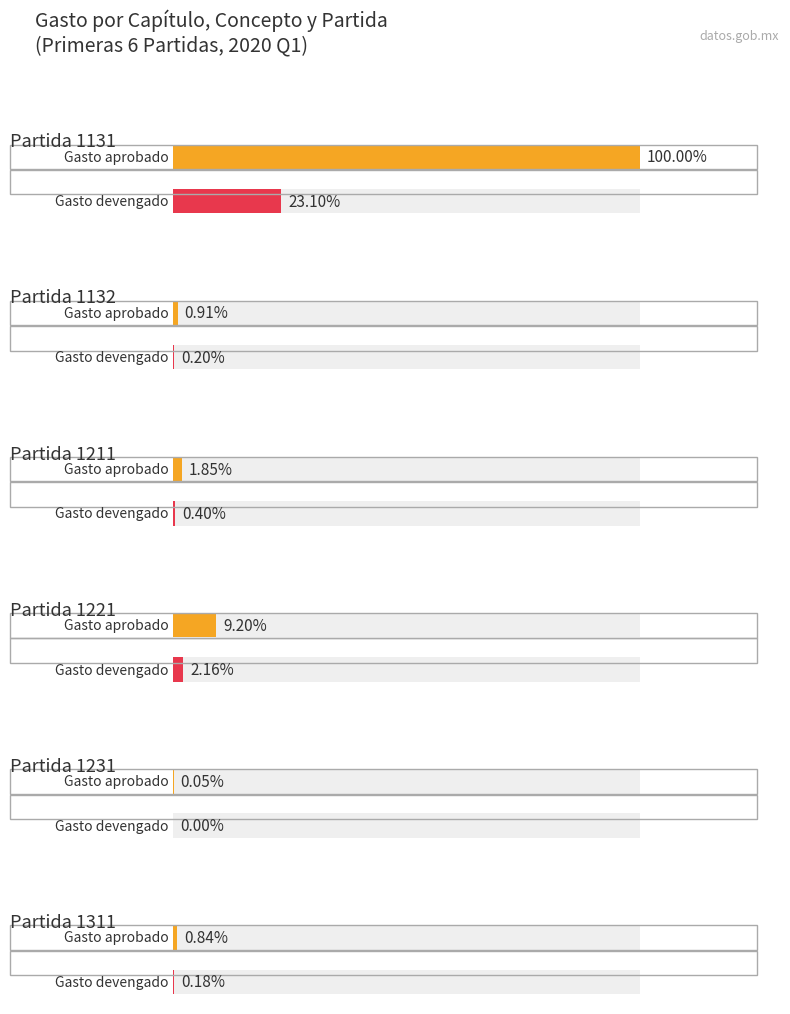

At how many categories does at least one series exceed 681054699?

1